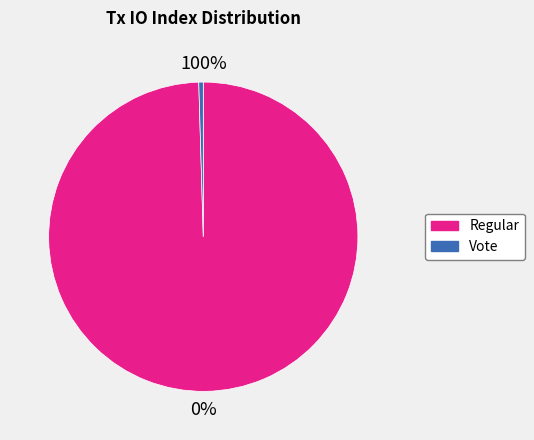

To the nearest percent, what is the combined percentage of Regular (io_index=427) and Vote (io_index=2)?

100%